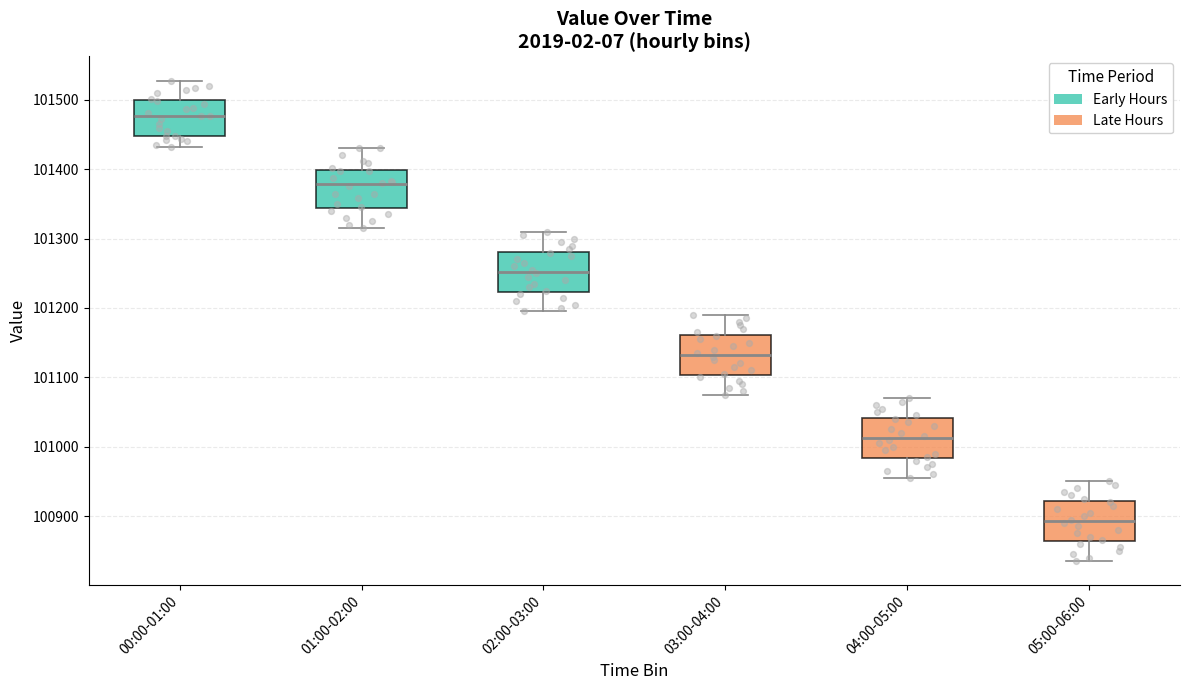

Reading left to right, transcribe this box plot: for each box, give where its median line is, the range the box spans, and where its two whiskers end, as read against the y-axis. The values are not printed on the chart, so give them approximately, as read against the axis.

00:00-01:00: median 101480, box 101450 to 101500, whiskers 101430 to 101530
01:00-02:00: median 101380, box 101340 to 101400, whiskers 101320 to 101430
02:00-03:00: median 101250, box 101220 to 101280, whiskers 101200 to 101310
03:00-04:00: median 101130, box 101100 to 101160, whiskers 101080 to 101190
04:00-05:00: median 101010, box 100980 to 101040, whiskers 100960 to 101070
05:00-06:00: median 100890, box 100860 to 100920, whiskers 100840 to 100950